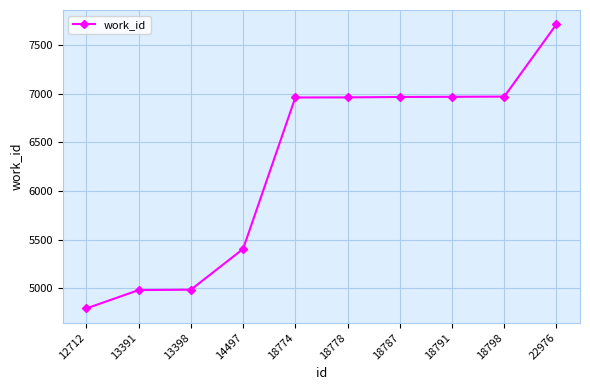

What is the greatest value displayed?

7719